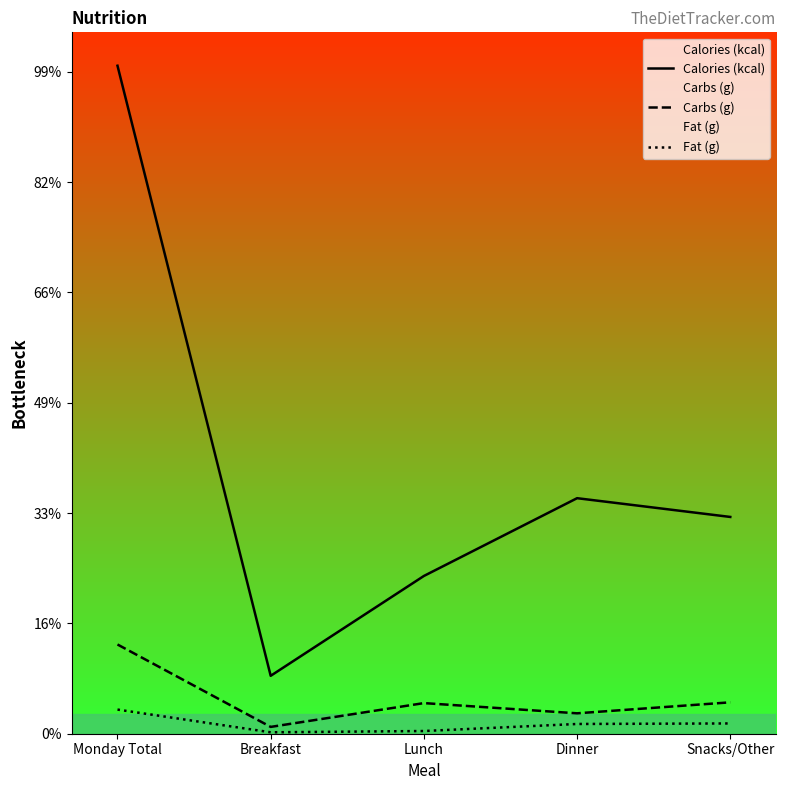

Reading left to right, extract all data points from this chart.

Calories (kcal): Monday Total=1211.0	Breakfast=105.0	Lunch=286.0	Dinner=427.0	Snacks/Other=393.0
Carbs (g): Monday Total=161.8	Breakfast=12.4	Lunch=55.5	Dinner=37.0	Snacks/Other=56.9
Fat (g): Monday Total=43.8	Breakfast=2.6	Lunch=4.9	Dinner=17.7	Snacks/Other=18.6